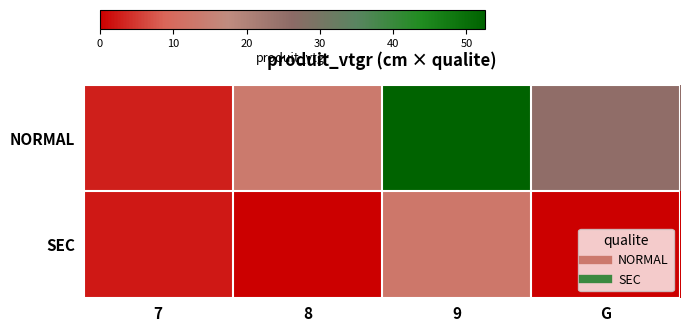

How many data points does each series have?

4